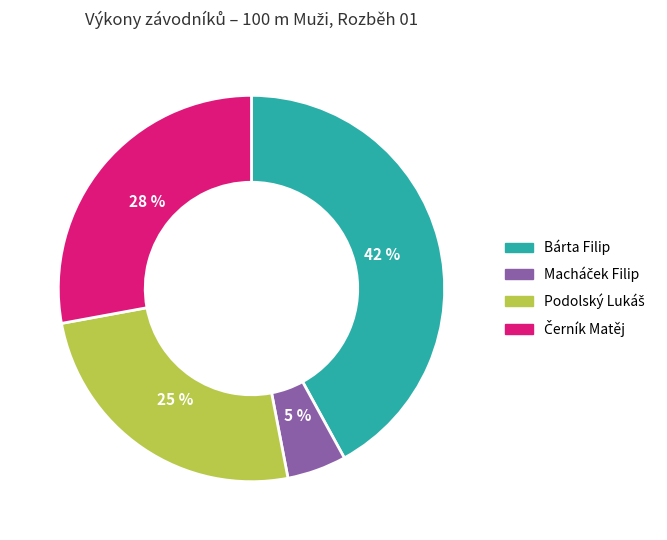

Is there a majority slice in this chart?

No